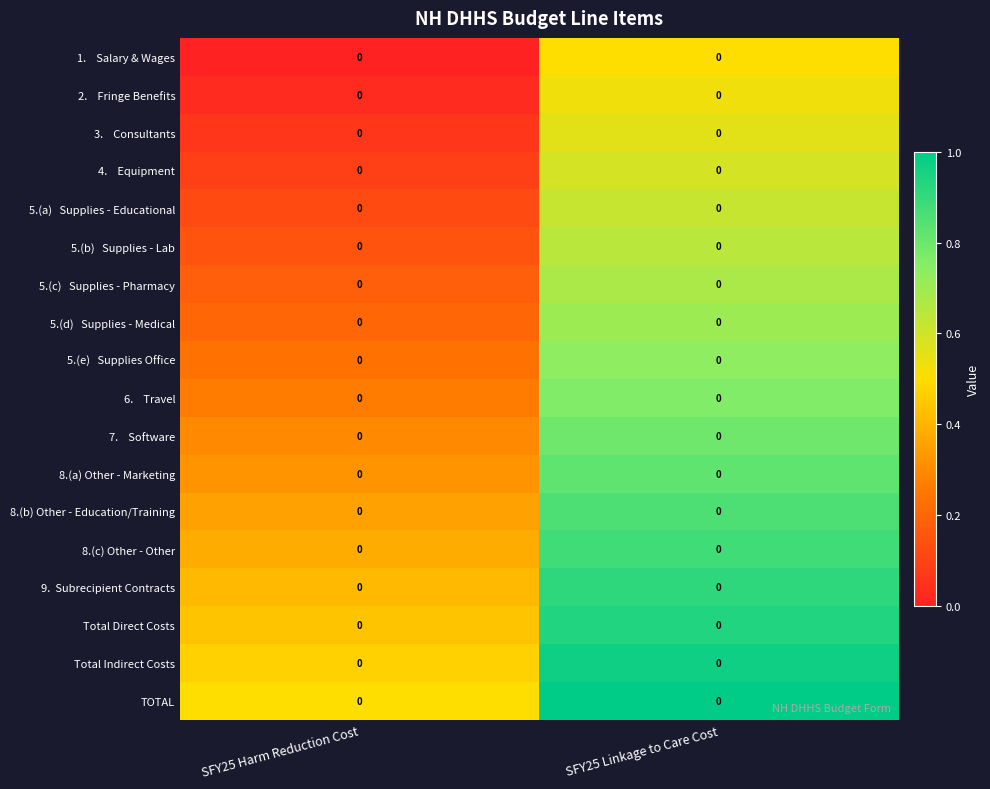

Which label corresponds to the largest value in the chart?

SFY25 Linkage to Care Cost